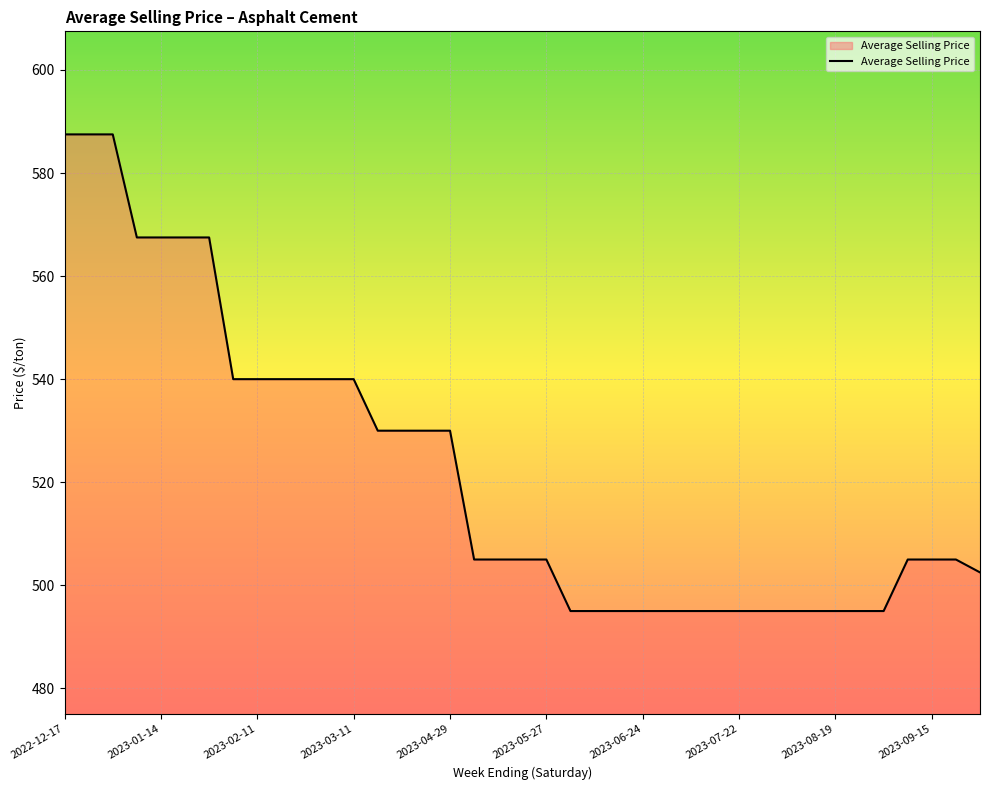

What is the difference between the maximum and minimum values?

92.5